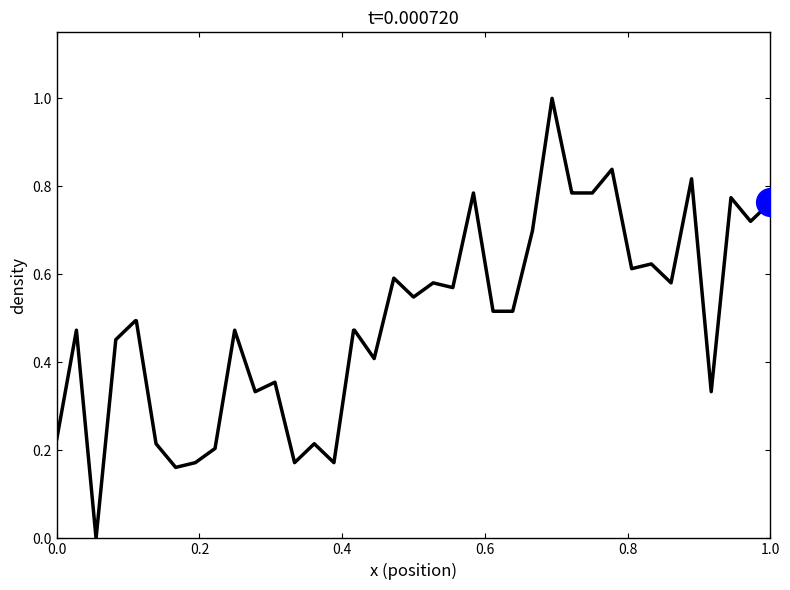

What is the maximum value shown in the chart?

1.0